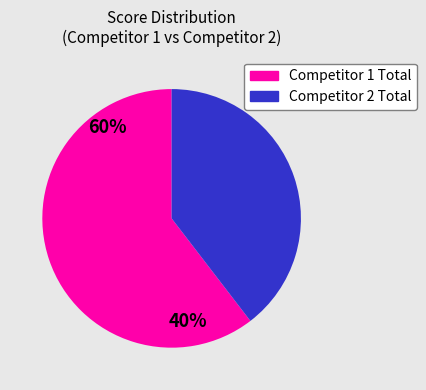

Do Competitor 1 Total and Competitor 2 Total together represent more than half of the pie?

Yes